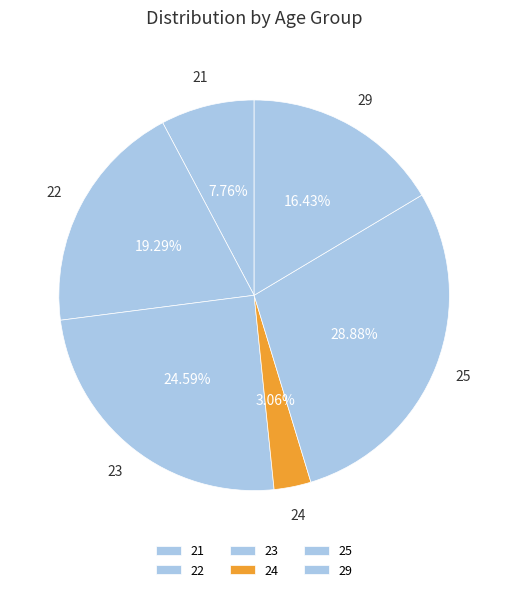

Does 23 account for over 50% of the chart?

No